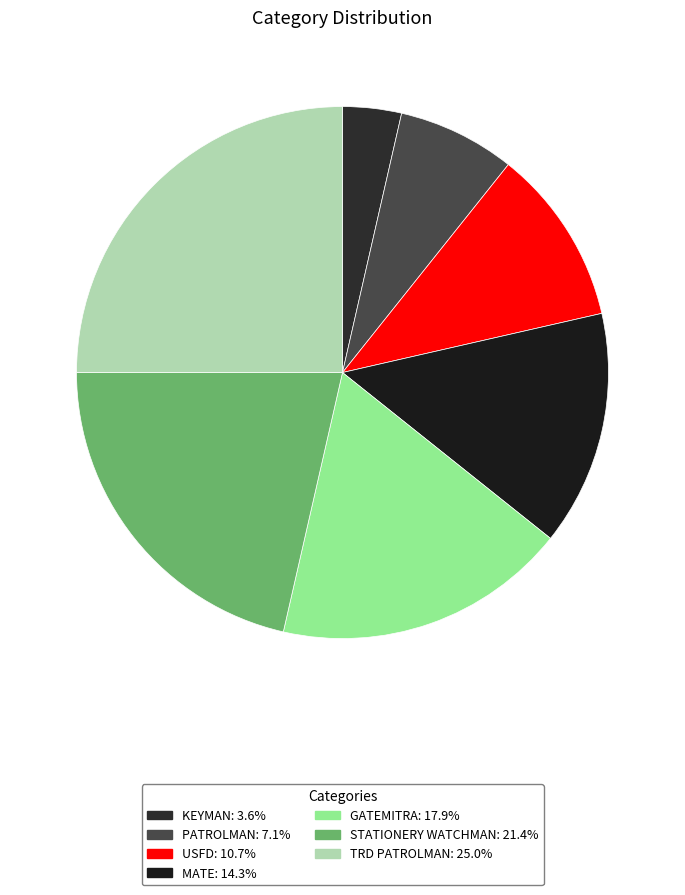

What is the change in value from GATEMITRA to TRD PATROLMAN?

+2